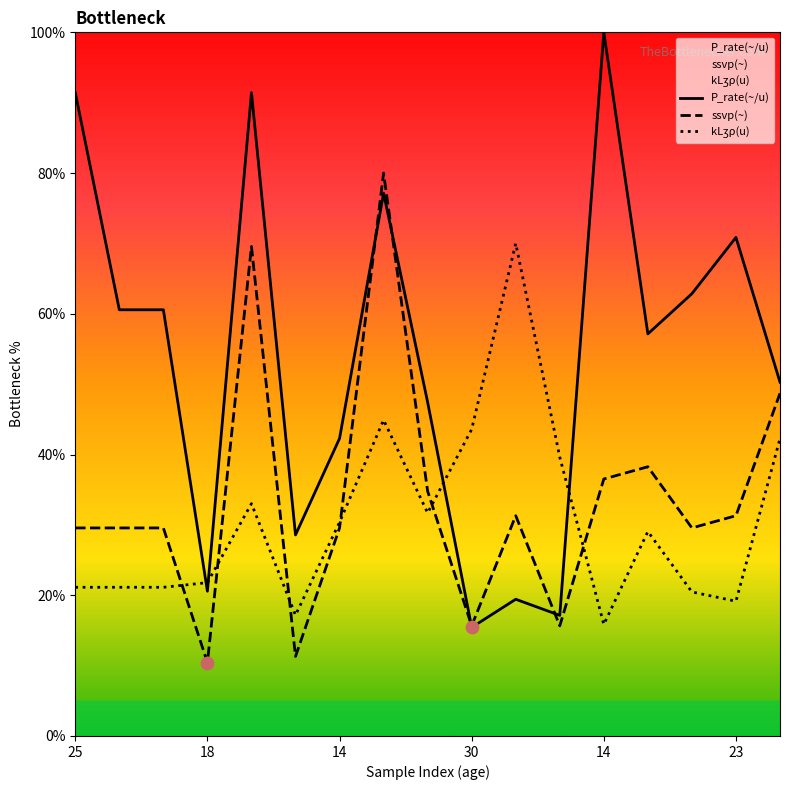

At how many categories does at least one series exceed 61?

7